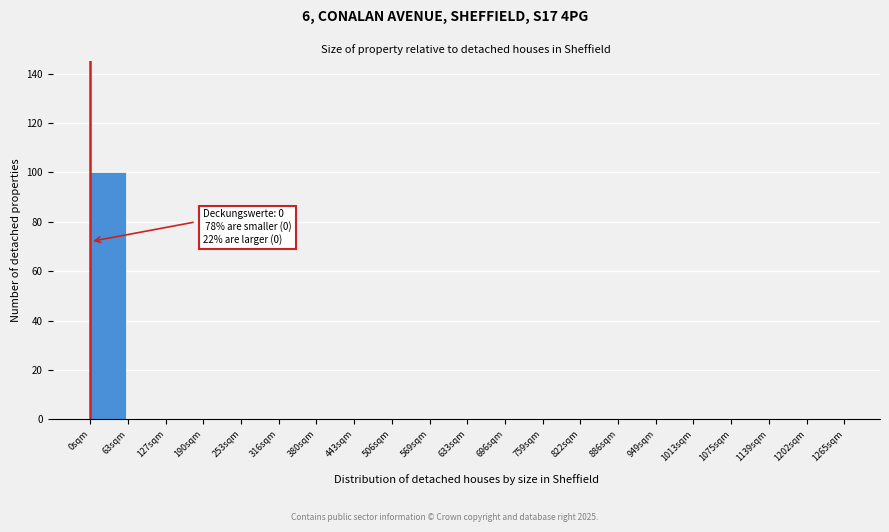

Which range on the x-axis has the tallest bar?

0 to 60